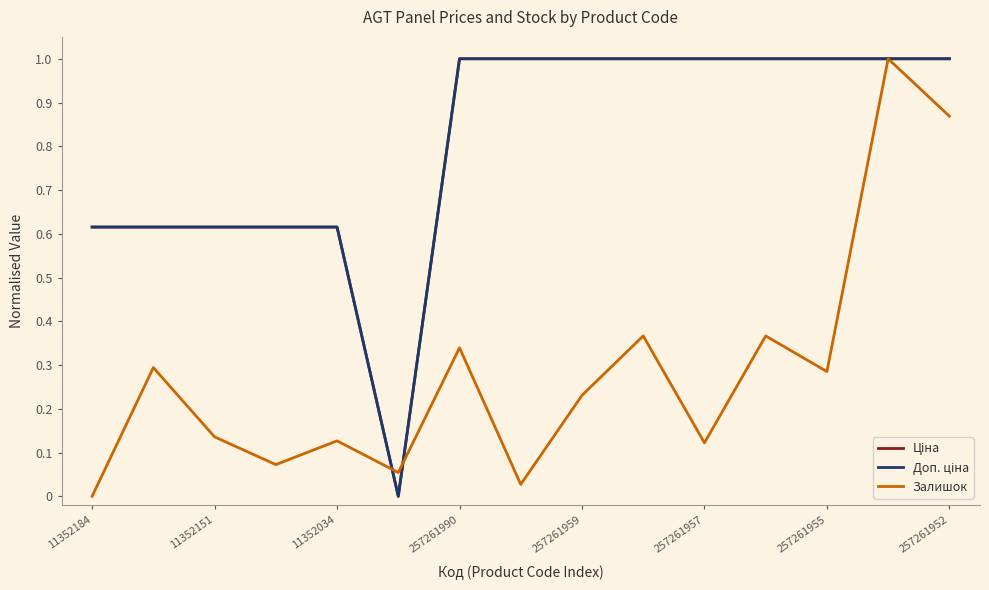

How many interior local valleys does the Доп. ціна series have?

1